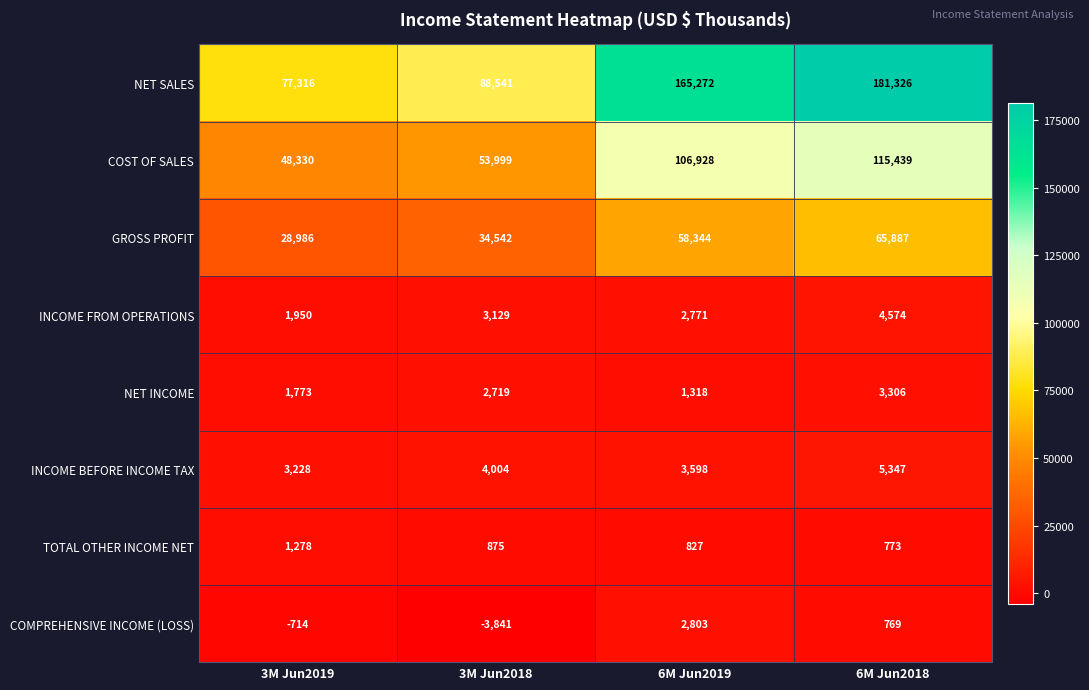

Read the TOTAL OTHER INCOME NET value at 3M Jun2018, to the nearest 50.

900